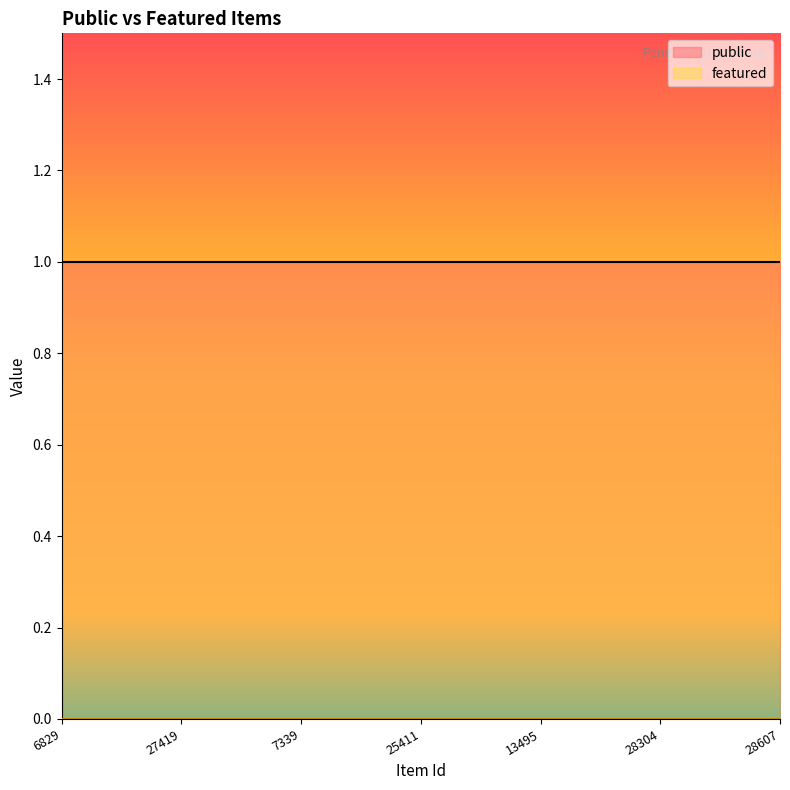

At how many categories does at least one series exceed 0?

7